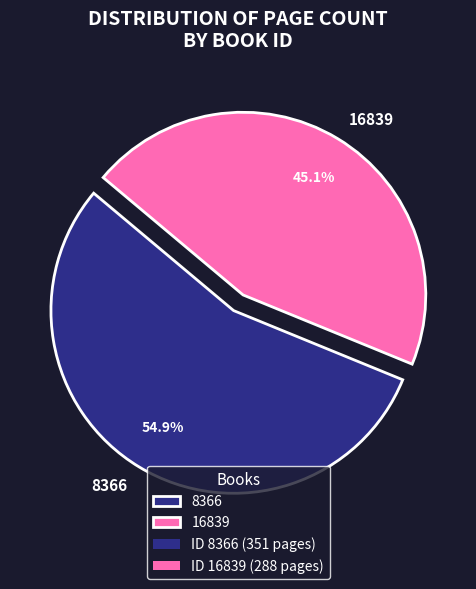

To the nearest percent, what is the difference between the largest and smallest slice percentages?

10%